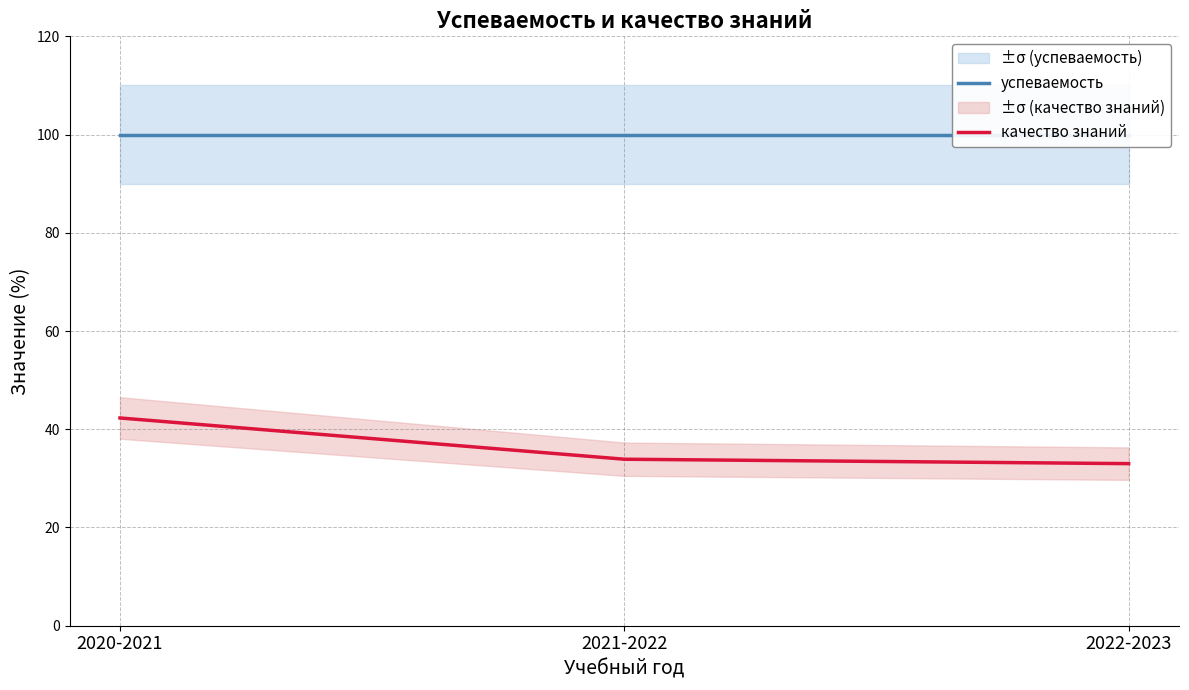

Rank the categories by качество знаний value from lowest to highest.

2022-2023, 2021-2022, 2020-2021